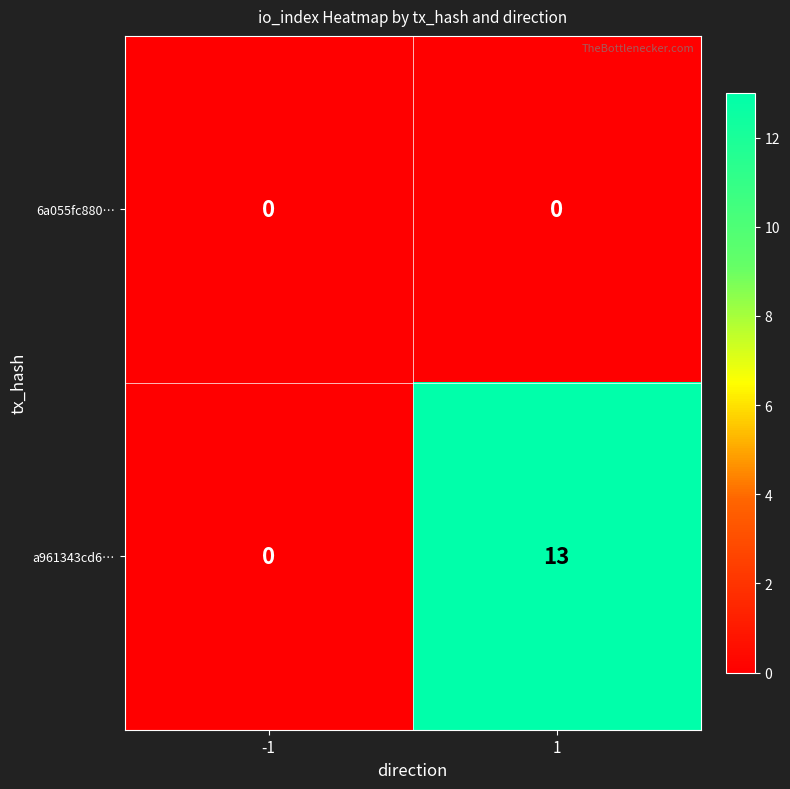

Between -1 and 1, which series saw the biggest shift?

a961343cd6…